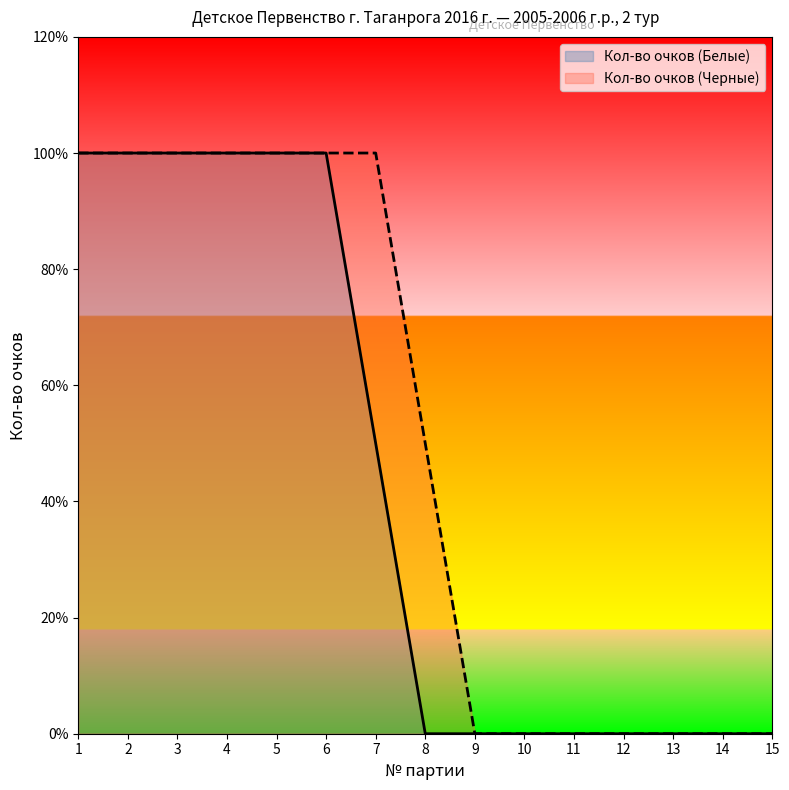

What is the difference between the second highest and second lowest values in the Кол-во очков (Белые) series?

1.0